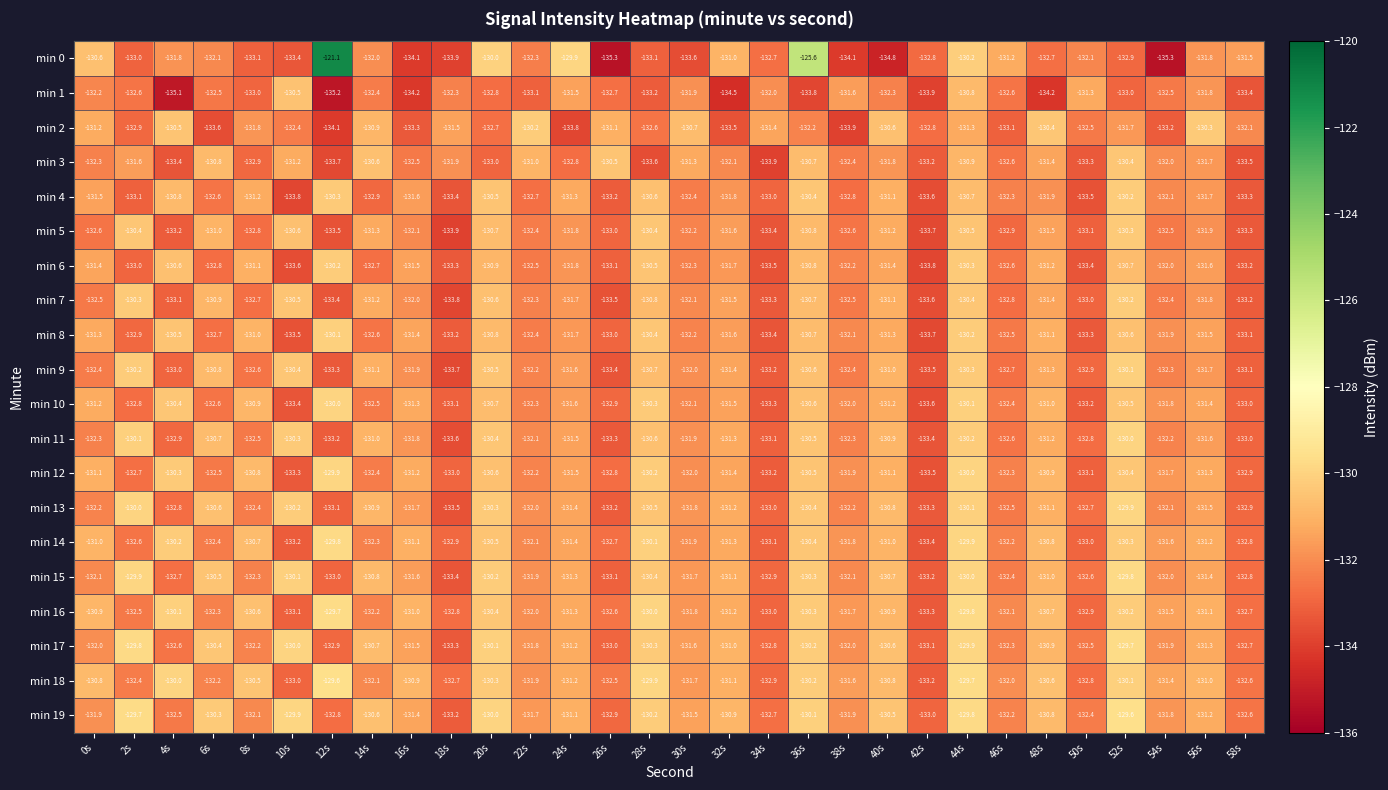

Rank the categories by min 4 value from highest to lowest.

52s, 12s, 36s, 20s, 28s, 44s, 4s, 40s, 8s, 24s, 0s, 16s, 56s, 32s, 48s, 54s, 46s, 30s, 6s, 22s, 38s, 14s, 34s, 2s, 26s, 58s, 18s, 50s, 42s, 10s